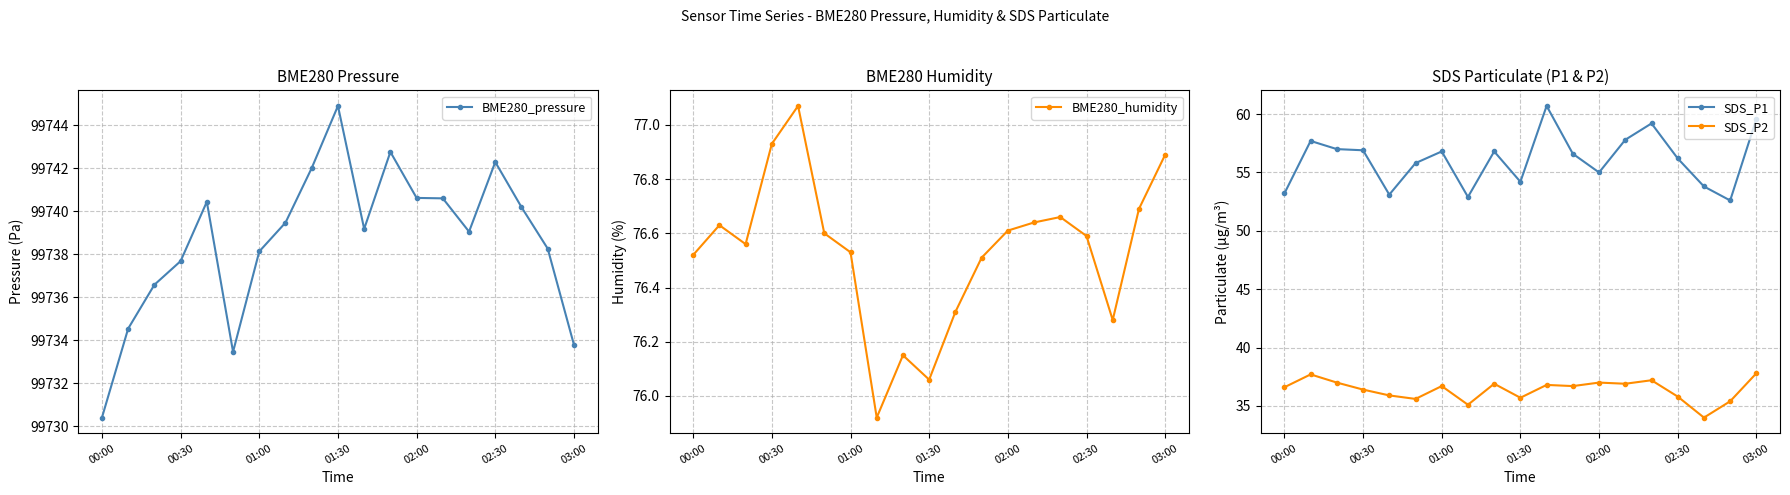

True or false: SDS_P2 and BME280_pressure intersect in this chart.

False